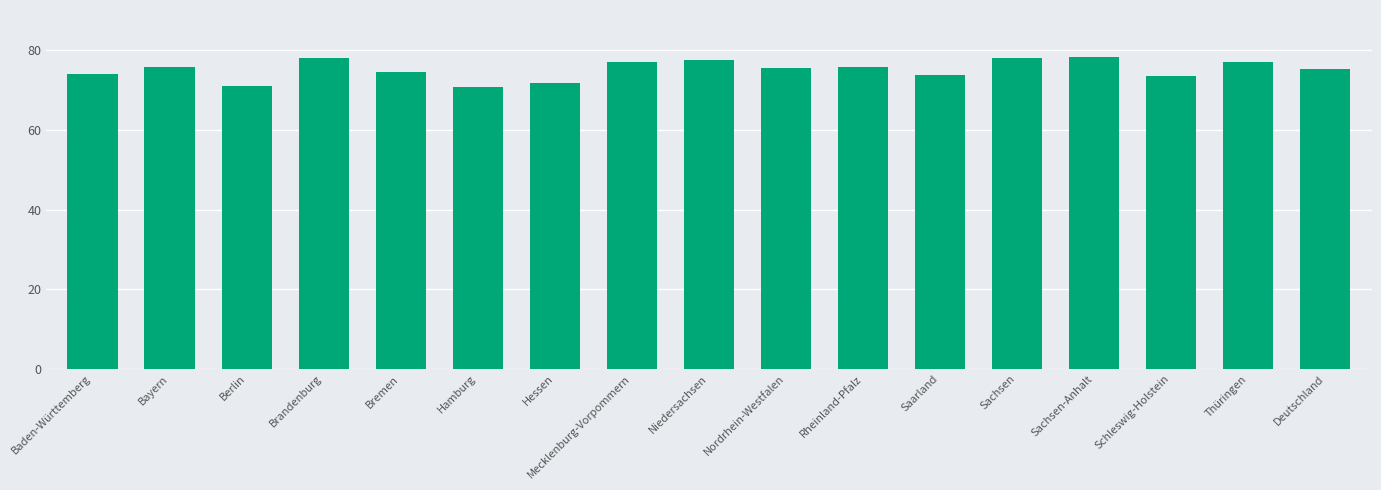

True or false: the data shows 77.1 at Thüringen.

True